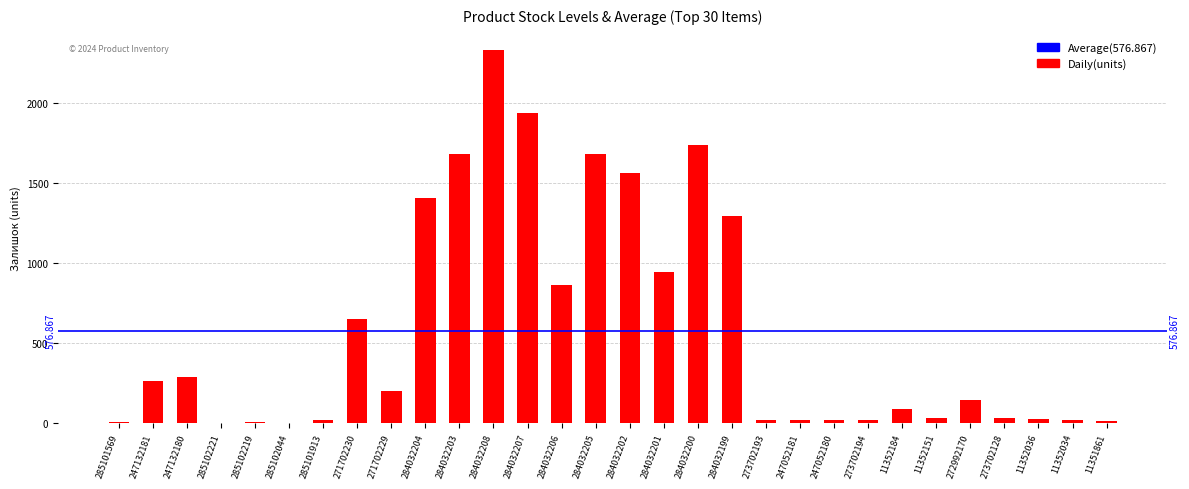

What is the sum of all values?

17306